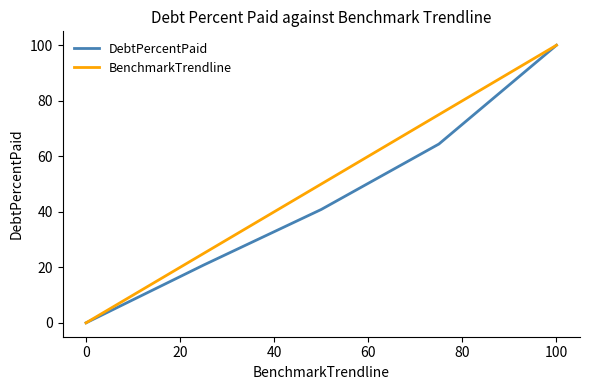

List the series in order of their overall mean, lowest first.

DebtPercentPaid, BenchmarkTrendline